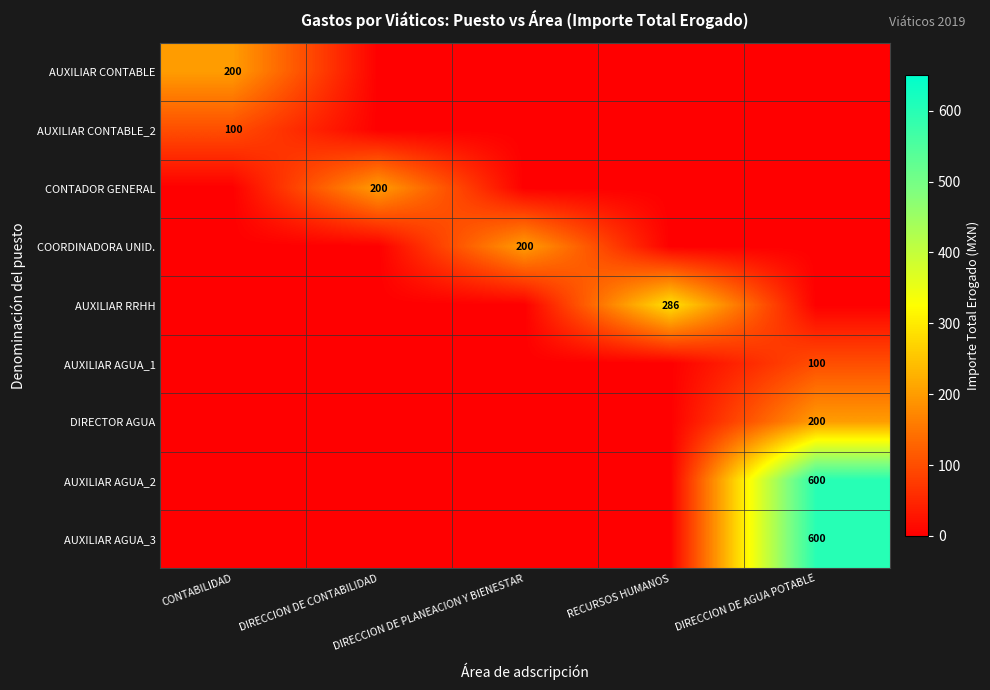

How many series are shown in this chart?

9